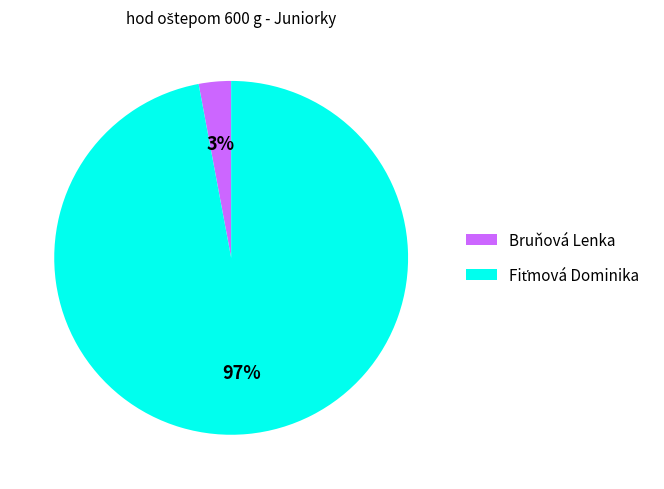

Which category has the smallest portion of the pie?

Bruňová Lenka